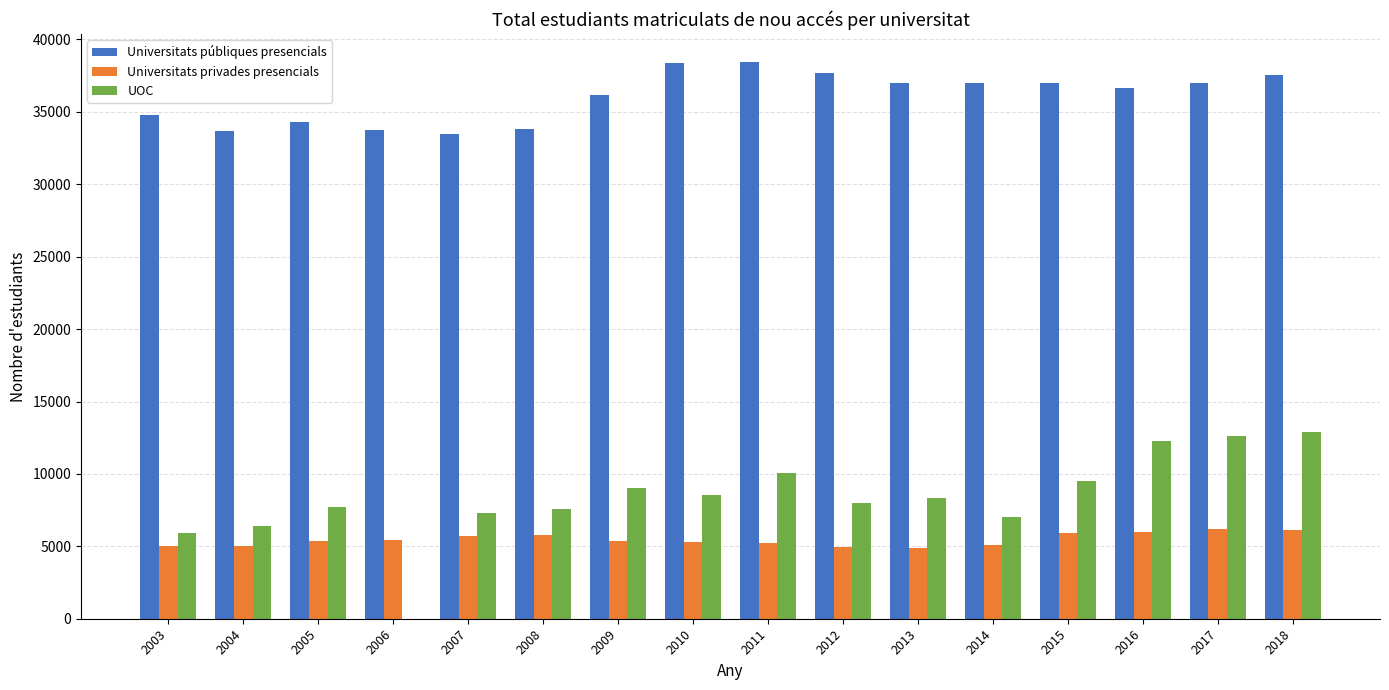

Between 2008 and 2009, which series saw the biggest shift?

Universitats públiques presencials